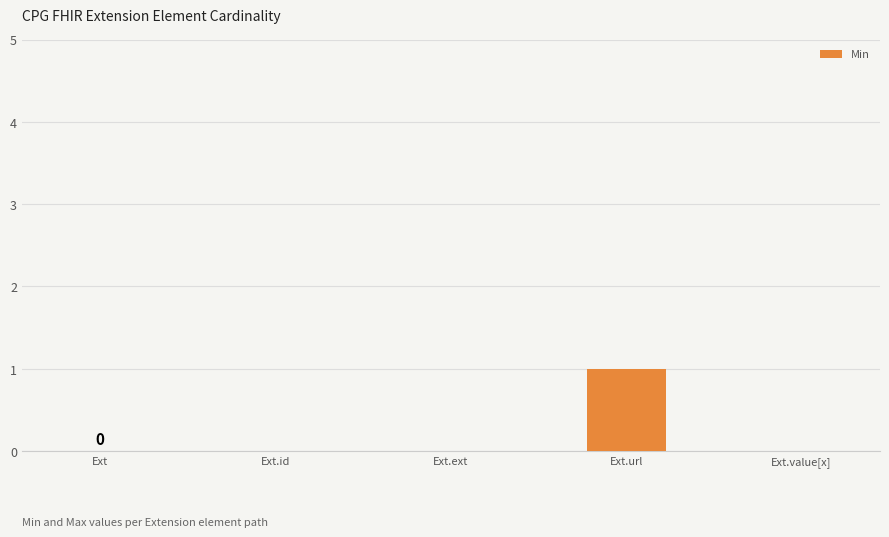

Reading right to left, transcribe all the data shown in this chart.

0	1	0	0	0